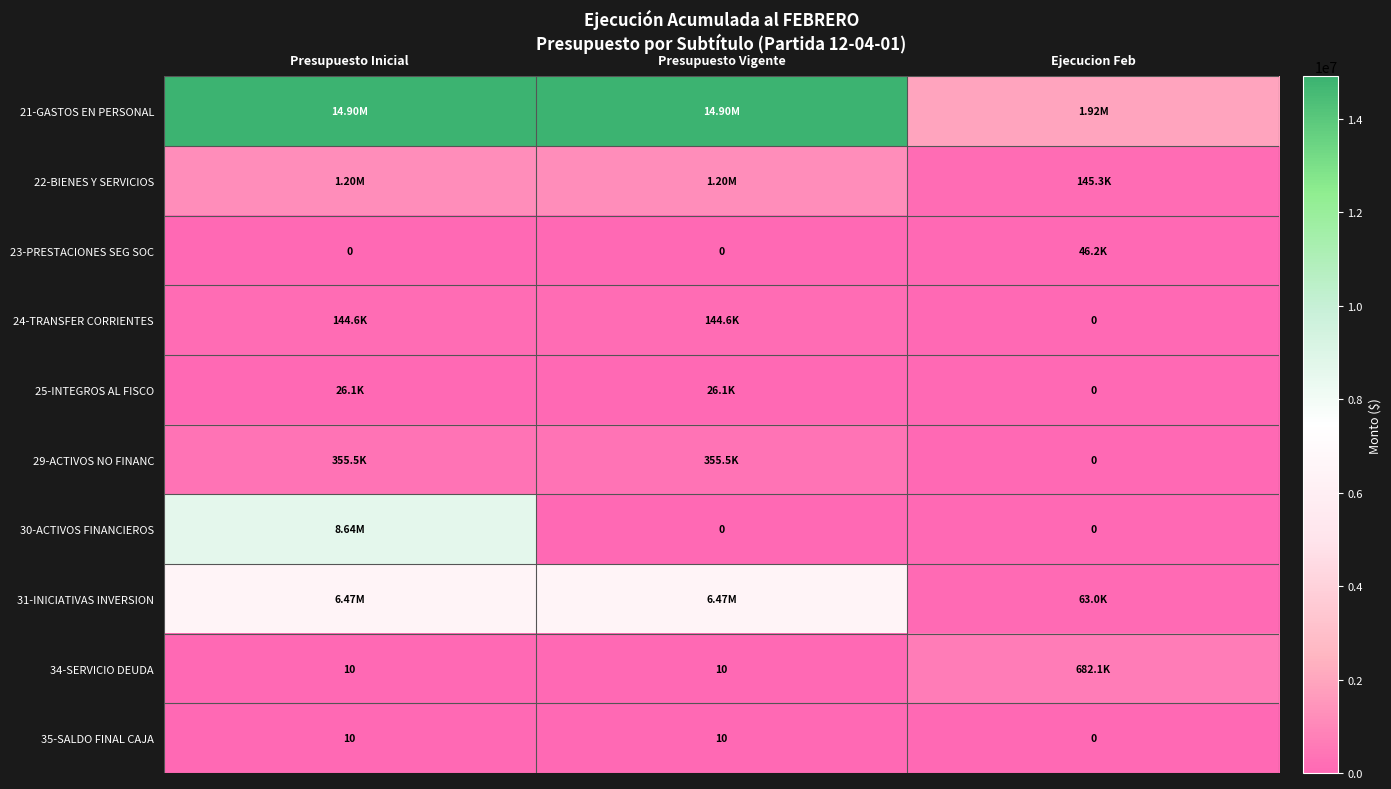

How many values in the 34-SERVICIO DEUDA series exceed 10?

1